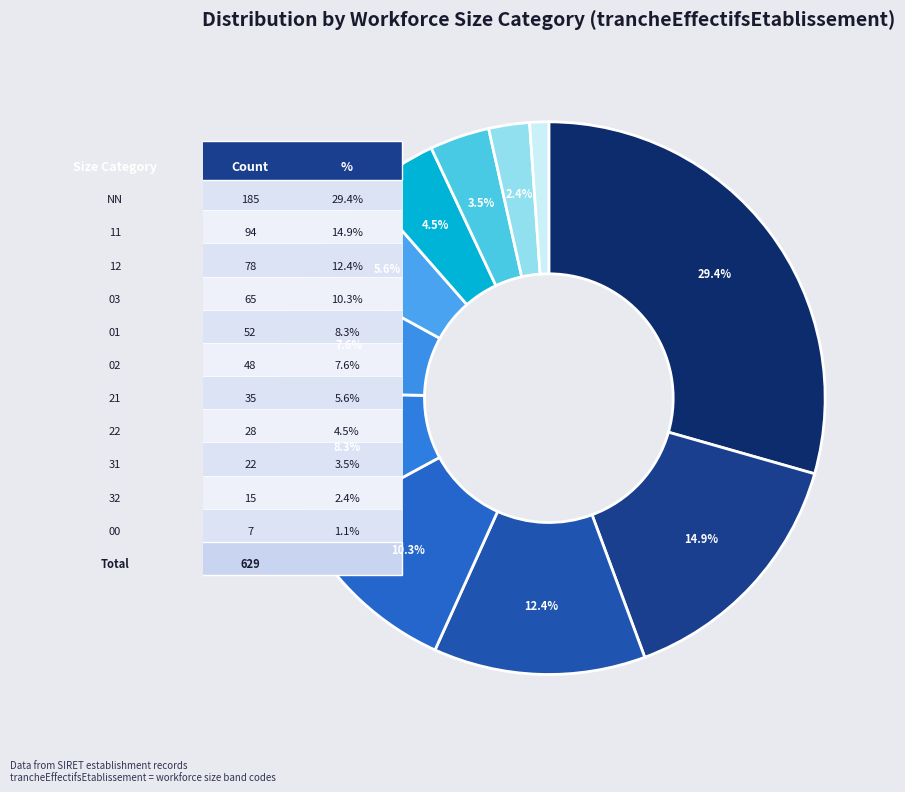

True or false: 03 accounts for 19% of the total.

False